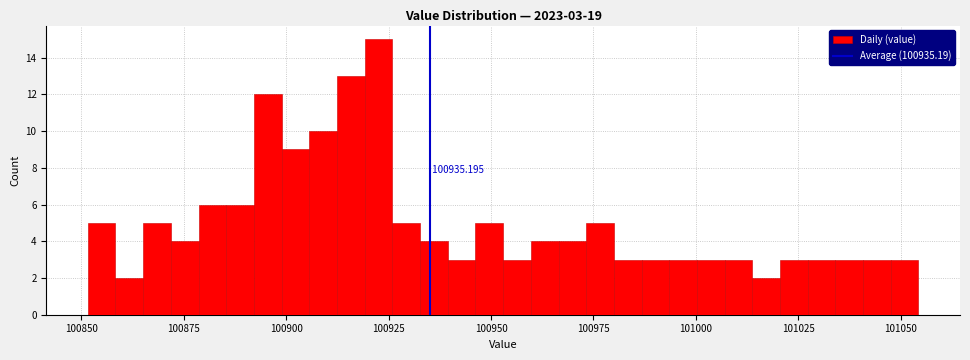

Around what value on the x-axis is the tallest bar? Give the approximate position of its centre, as read against the axis.

100925